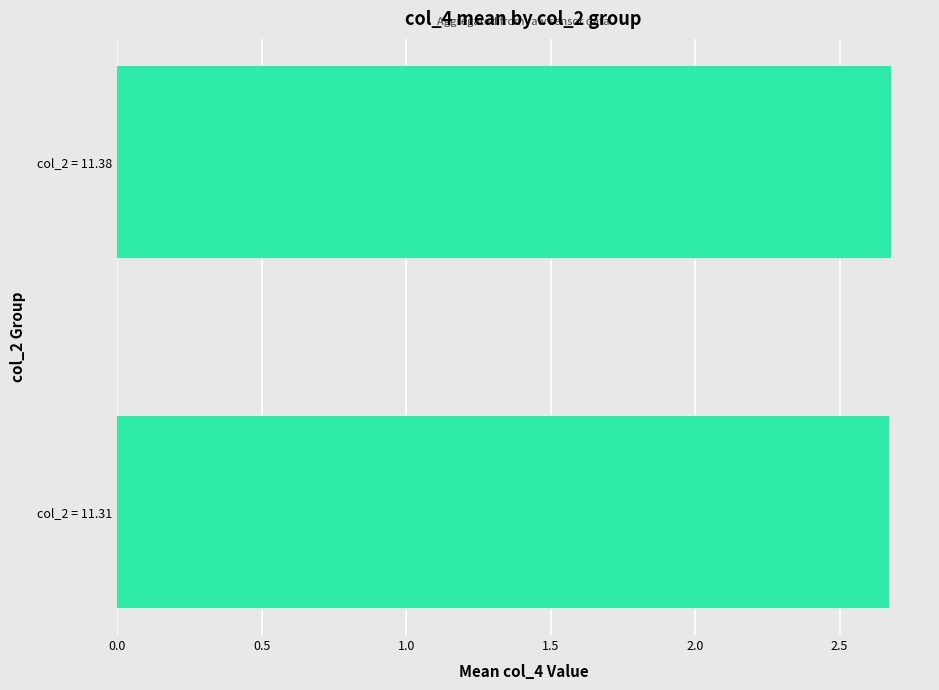

Are the bars grouped side by side (vs. stacked)?

No